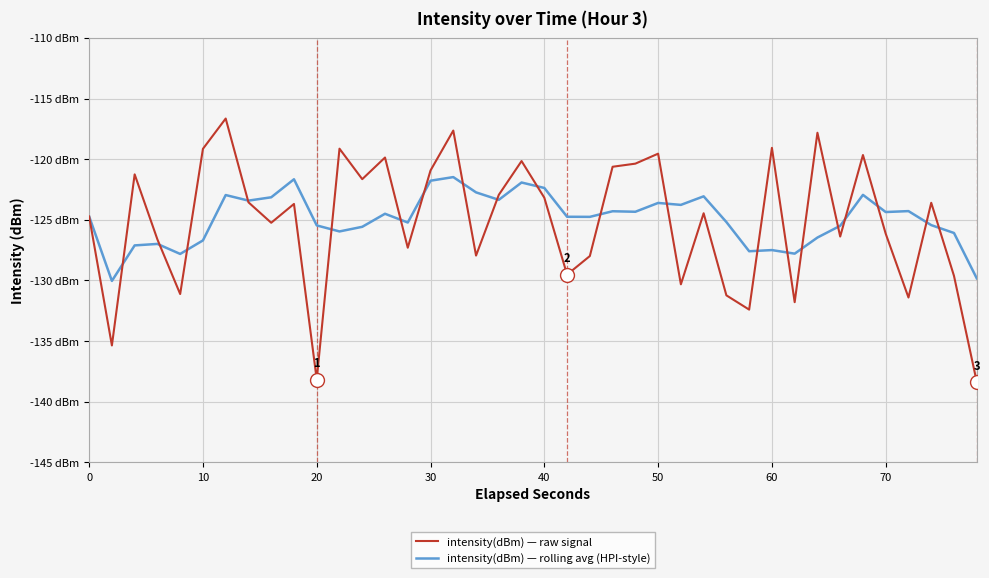

Rank the series by their average value, from highest to lowest.

intensity(dBm) — rolling avg (HPI-style), intensity(dBm) — raw signal